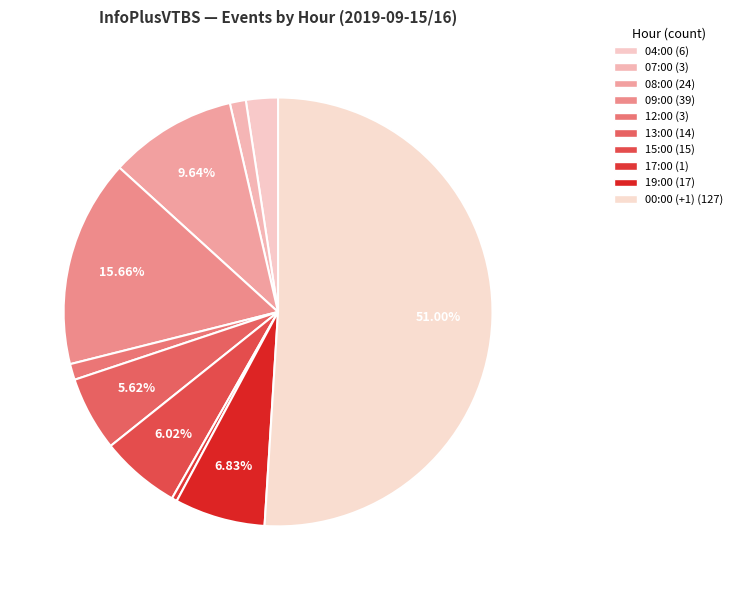

How many slices are in this pie chart?

10